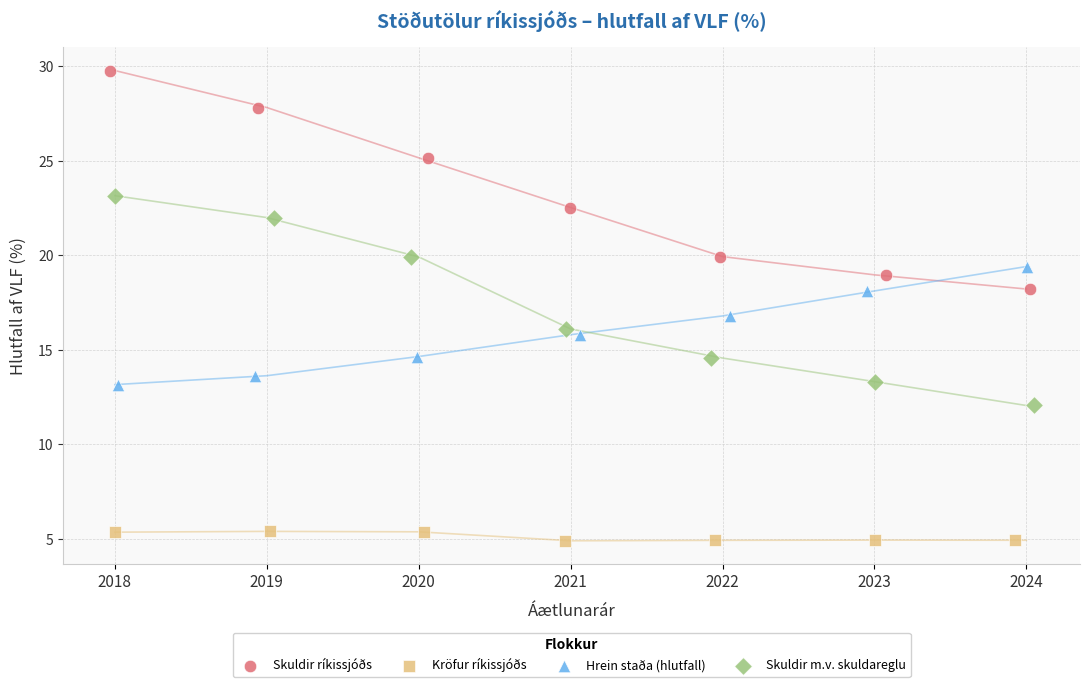

Which series reaches the minimum Y coordinate?

Kröfur ríkissjóðs